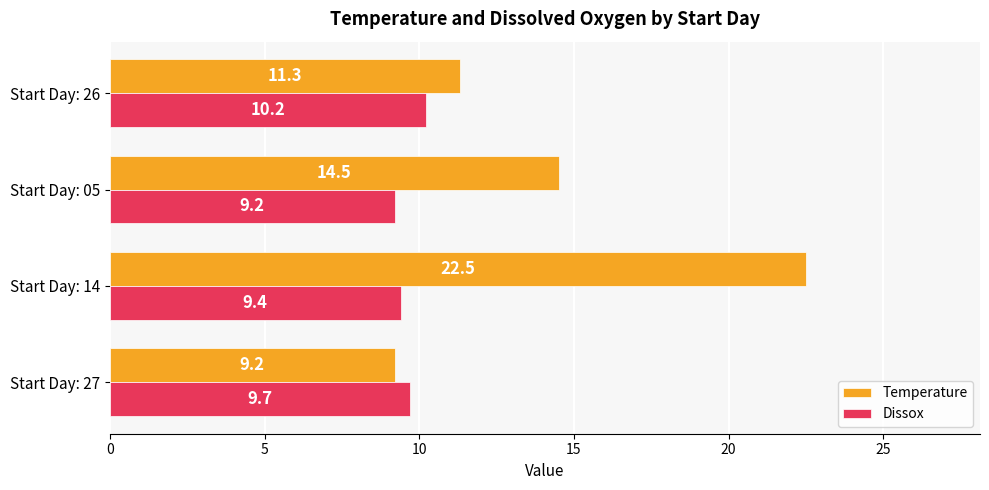

How many categories are shown in the chart?

4